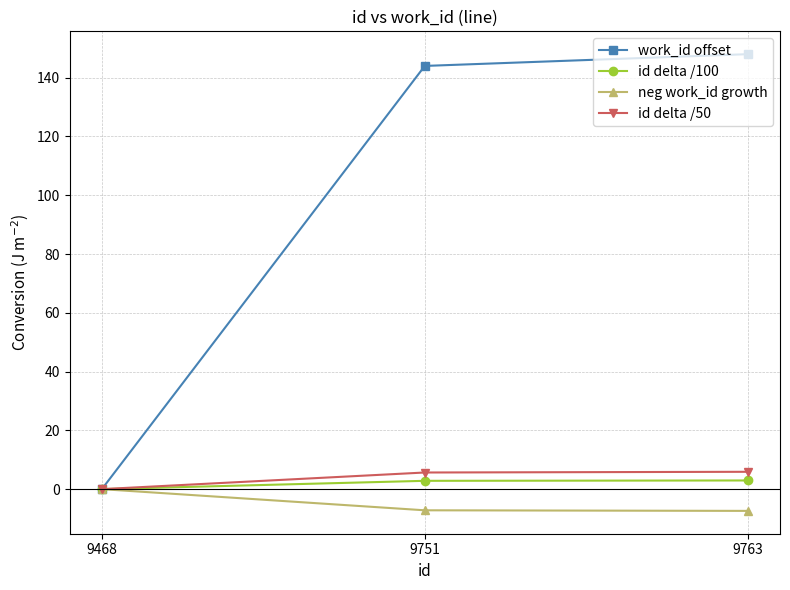

What are all the series names shown in the legend?

work_id offset, id delta /100, neg work_id growth, id delta /50